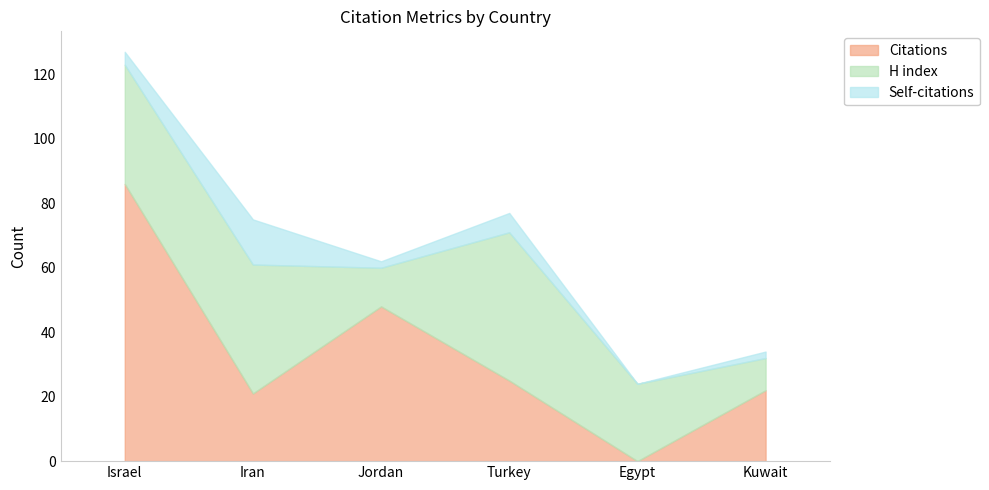

Where is the first local minimum for Citations?

Iran